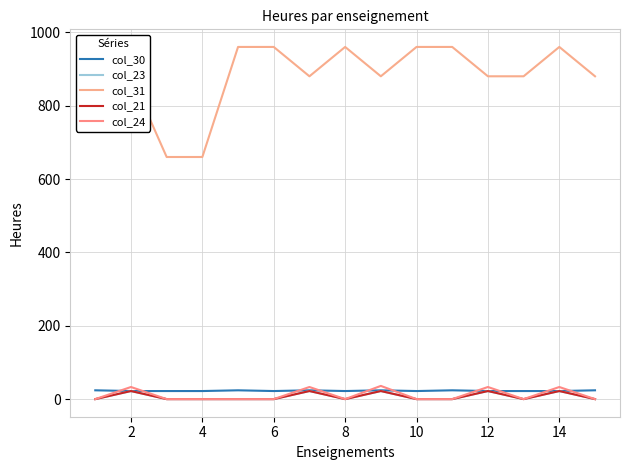

Does the chart display data point markers on the line(s)?

No